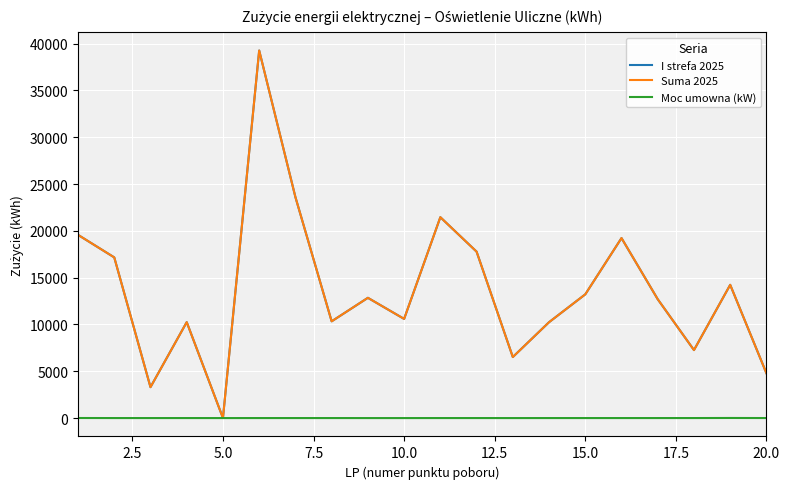

Which series has the largest range (max minus min)?

I strefa 2025